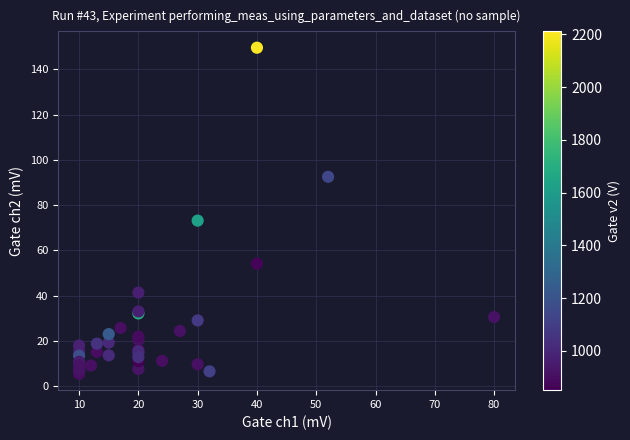

What Y value in the scatter plot is closest to 77?

73.2